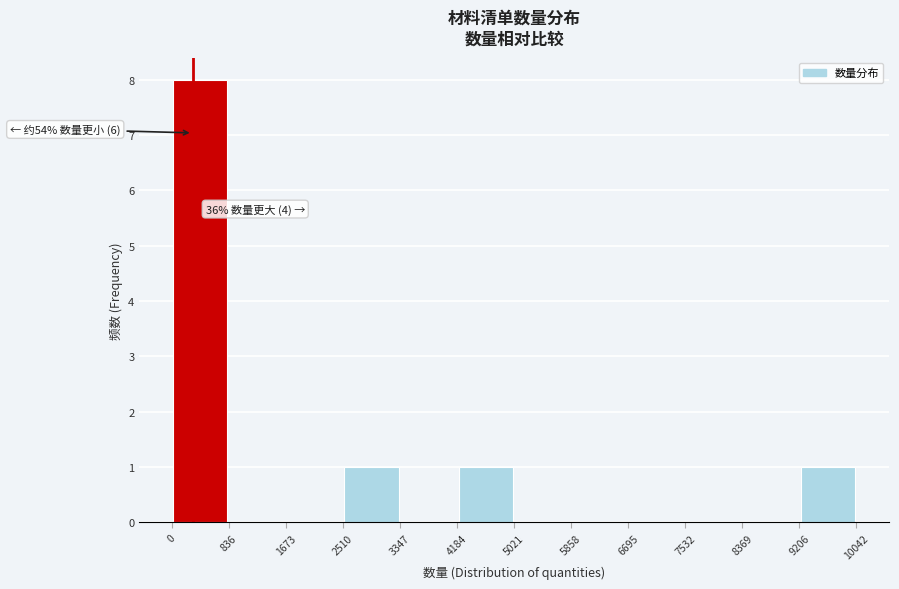

Which range on the x-axis has the tallest bar?

0 to 836